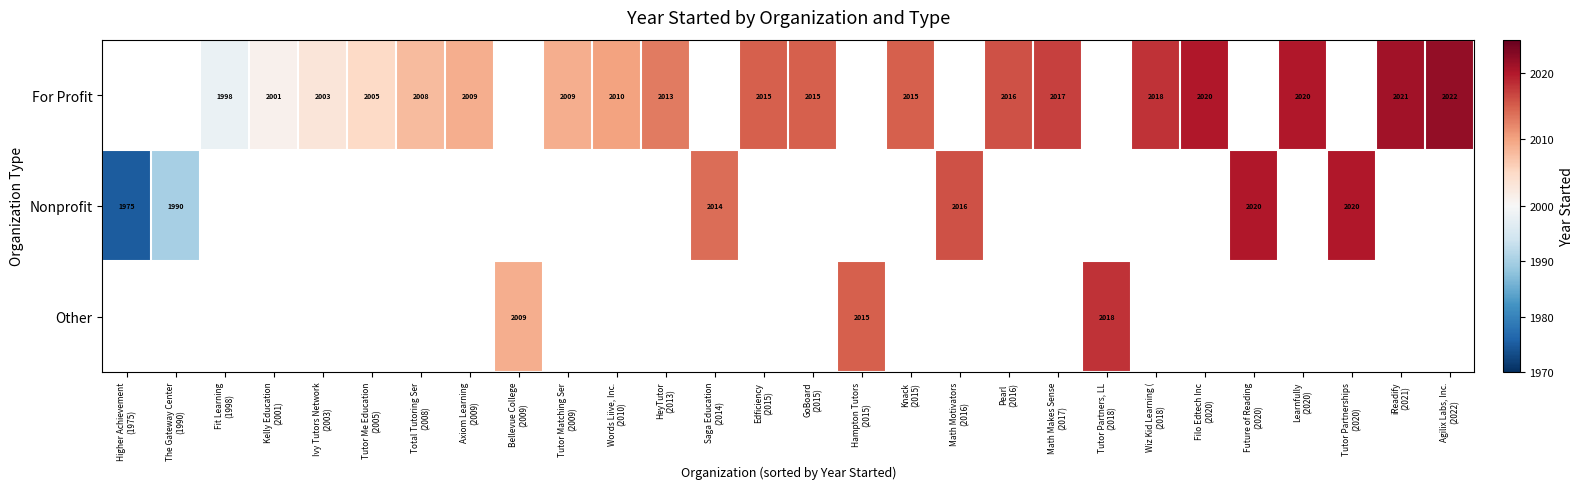

Rank the series by their maximum value, from highest to lowest.

For Profit, Nonprofit, Other